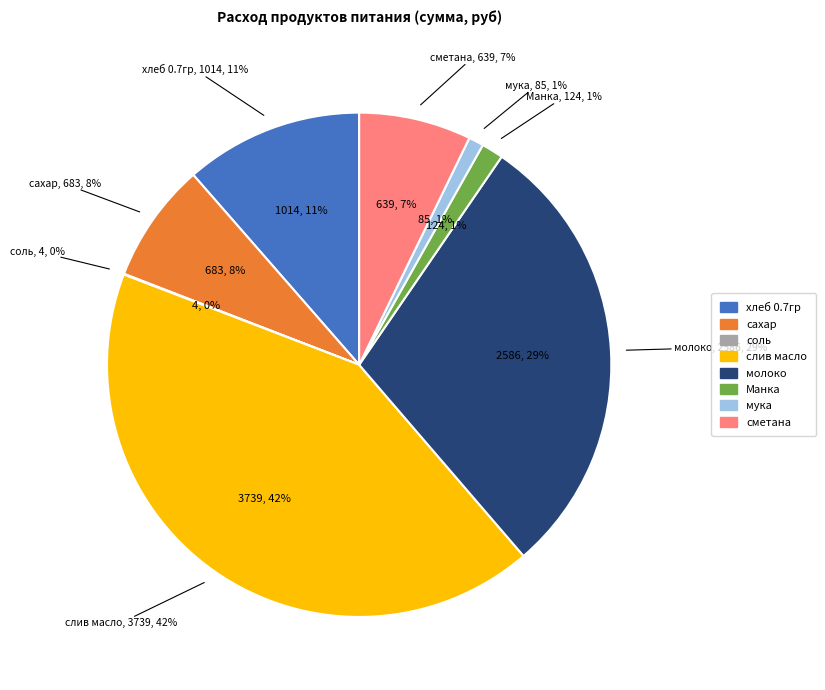

To the nearest percent, what is the average slice percentage?

13%